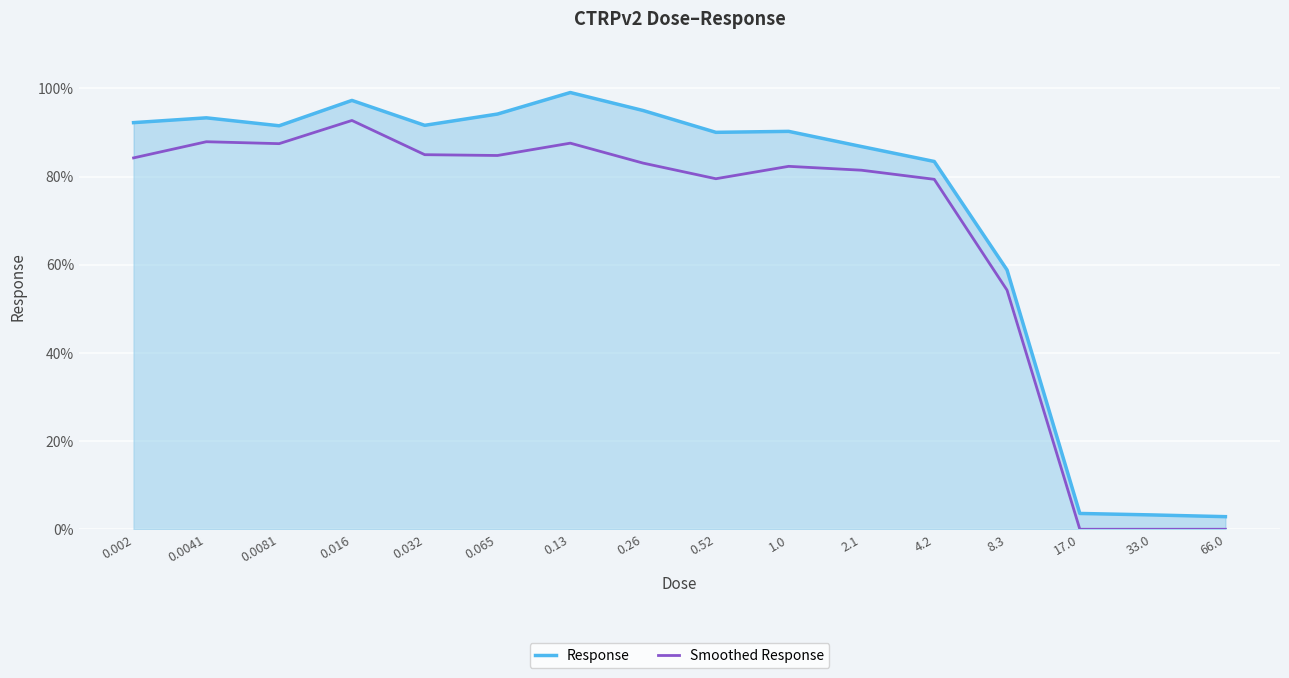

Rank the series by their average value, from lowest to highest.

Smoothed Response, Response